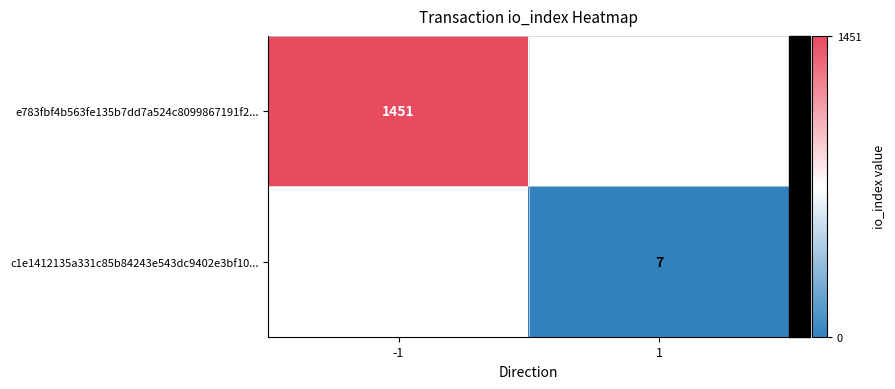

How many series are shown in this chart?

2